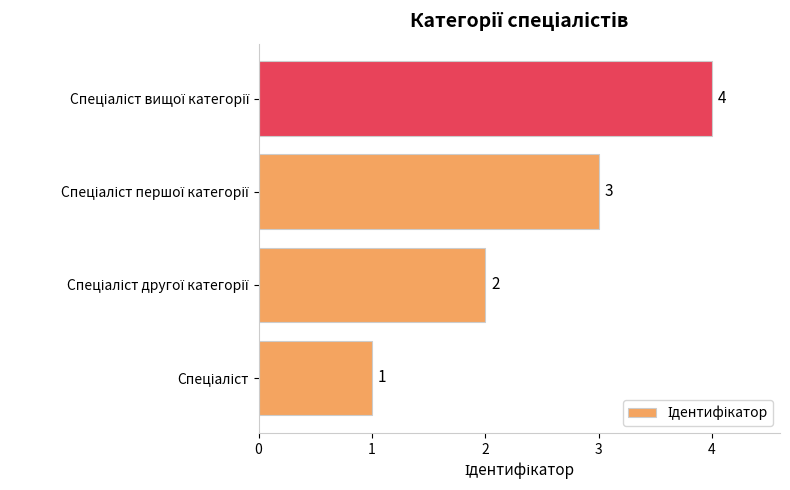

What is the maximum value shown in the chart?

4